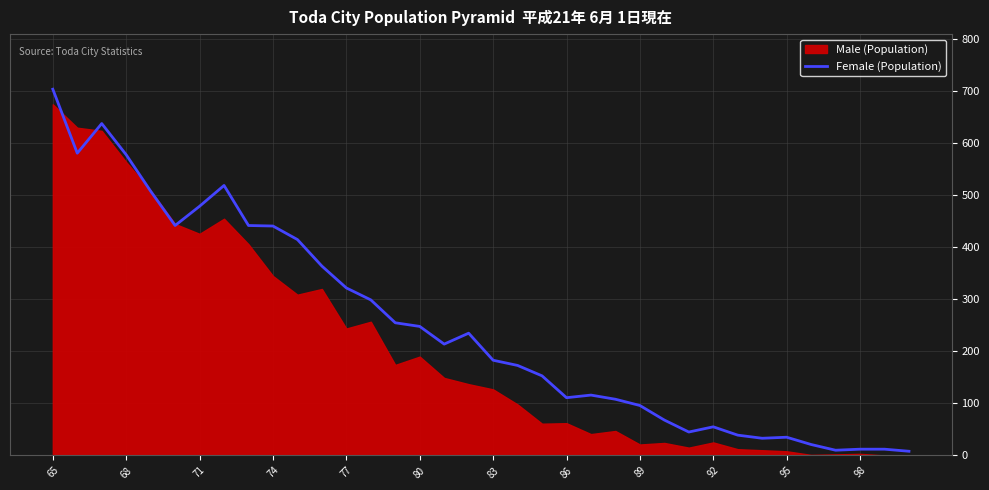

What is the value of the 21st point from the left?

153